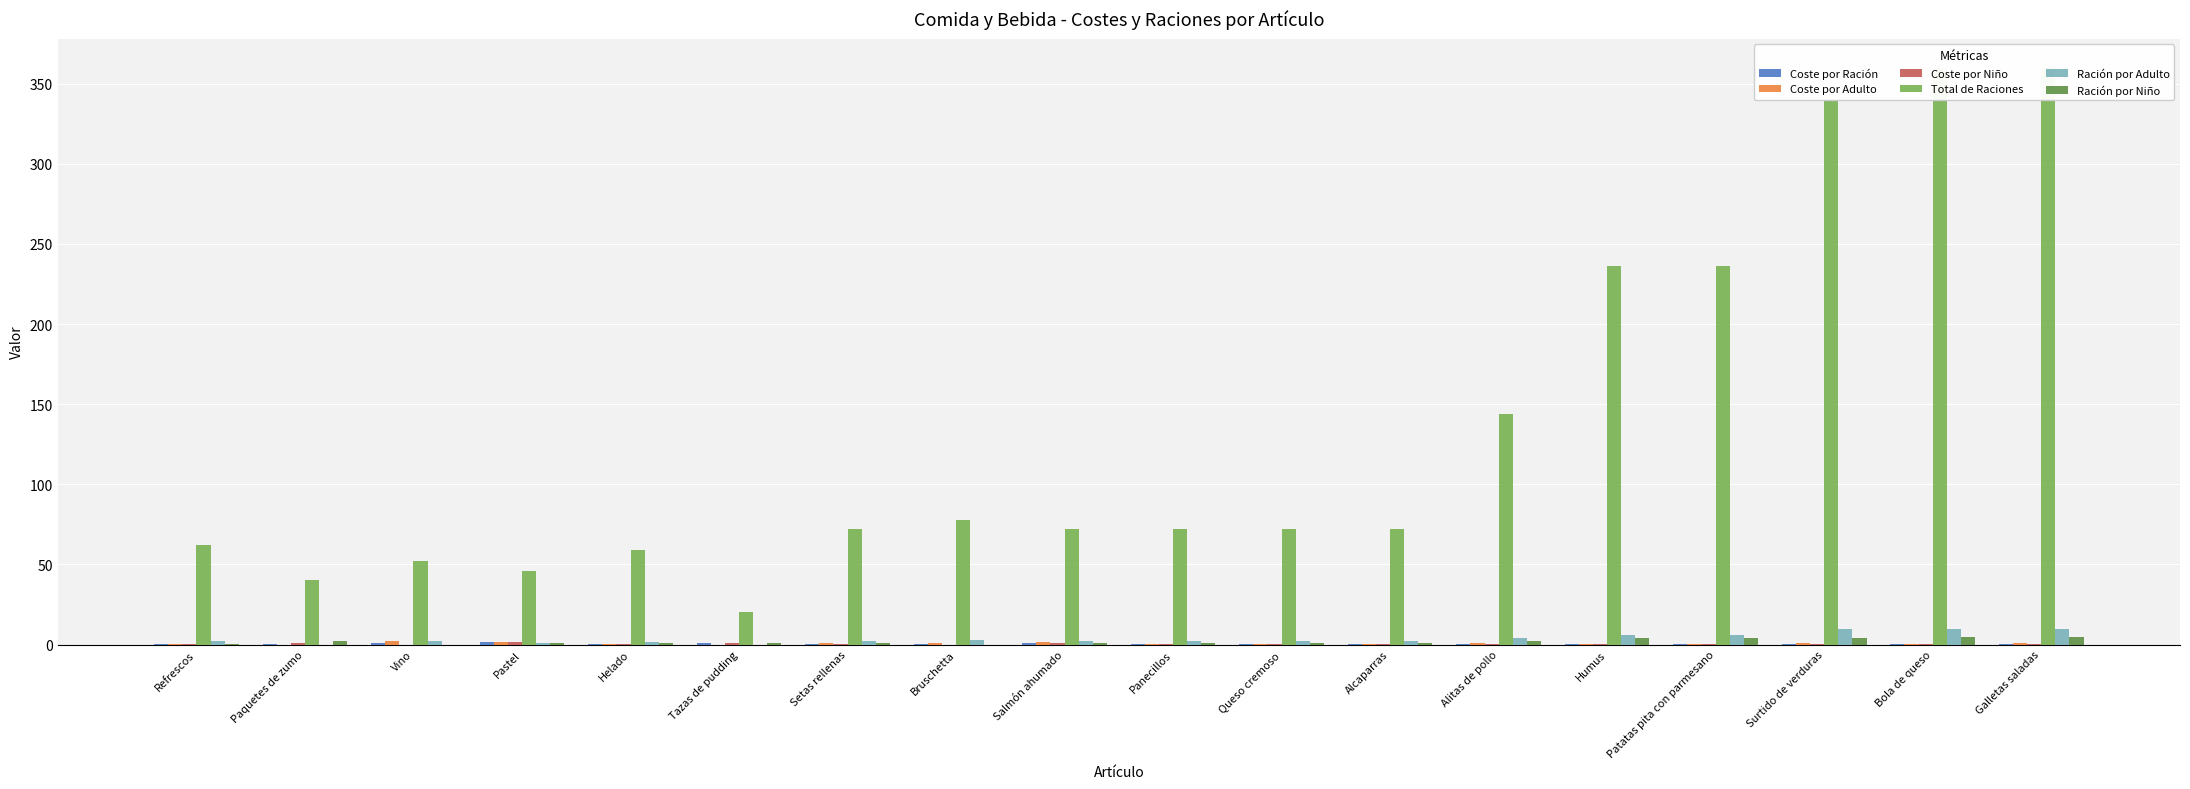

Reading left to right, extract all data points from this chart.

Coste por Ración: 0.2	0.4	1.0	1.6	0.3	0.8	0.4	0.3	0.7	0.3	0.1	0.2	0.3	0.0	0.1	0.1	0.0	0.1
Coste por Adulto: 0.5	0.0	1.9	1.6	0.5	0.0	0.9	0.8	1.4	0.6	0.3	0.3	1.2	0.3	0.4	0.9	0.4	0.7
Coste por Niño: 0.1	0.8	0.0	1.6	0.3	0.8	0.4	0.0	0.7	0.3	0.1	0.2	0.6	0.2	0.2	0.4	0.2	0.3
Total de Raciones: 62.0	40.0	52.0	46.0	59.0	20.0	72.0	78.0	72.0	72.0	72.0	72.0	144.0	236.0	236.0	340.0	360.0	360.0
Ración por Adulto: 2.0	0.0	2.0	1.0	1.5	0.0	2.0	3.0	2.0	2.0	2.0	2.0	4.0	6.0	6.0	10.0	10.0	10.0
Ración por Niño: 0.5	2.0	0.0	1.0	1.0	1.0	1.0	0.0	1.0	1.0	1.0	1.0	2.0	4.0	4.0	4.0	5.0	5.0